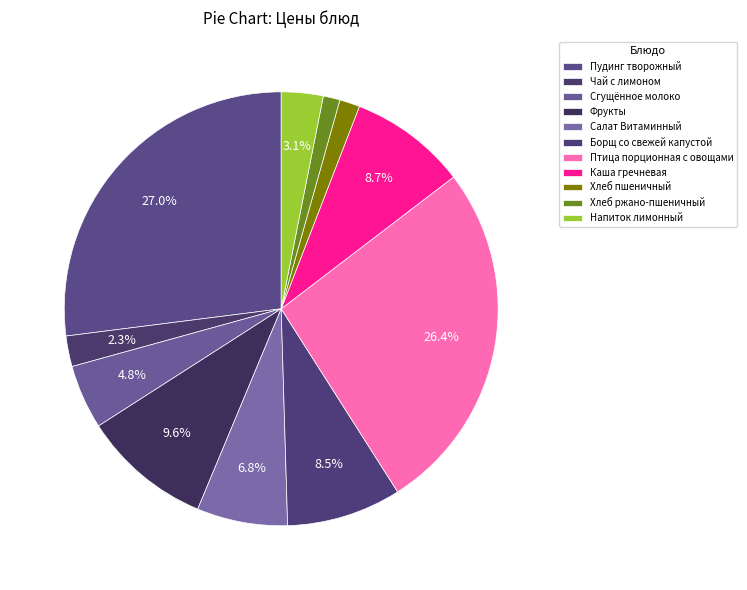

The Хлеб ржано-пшеничный slice represents 11% of the pie. True or false?

False